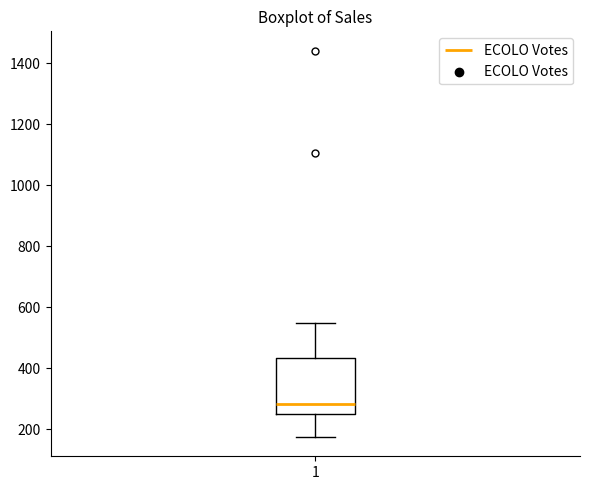

Read this box plot against the y-axis: the position of the median line, the range covered by the box, and the ends of both whiskers. The values are not printed on the chart, so give them approximately, as read against the axis.

median 280, box 240 to 440, whiskers 180 to 540